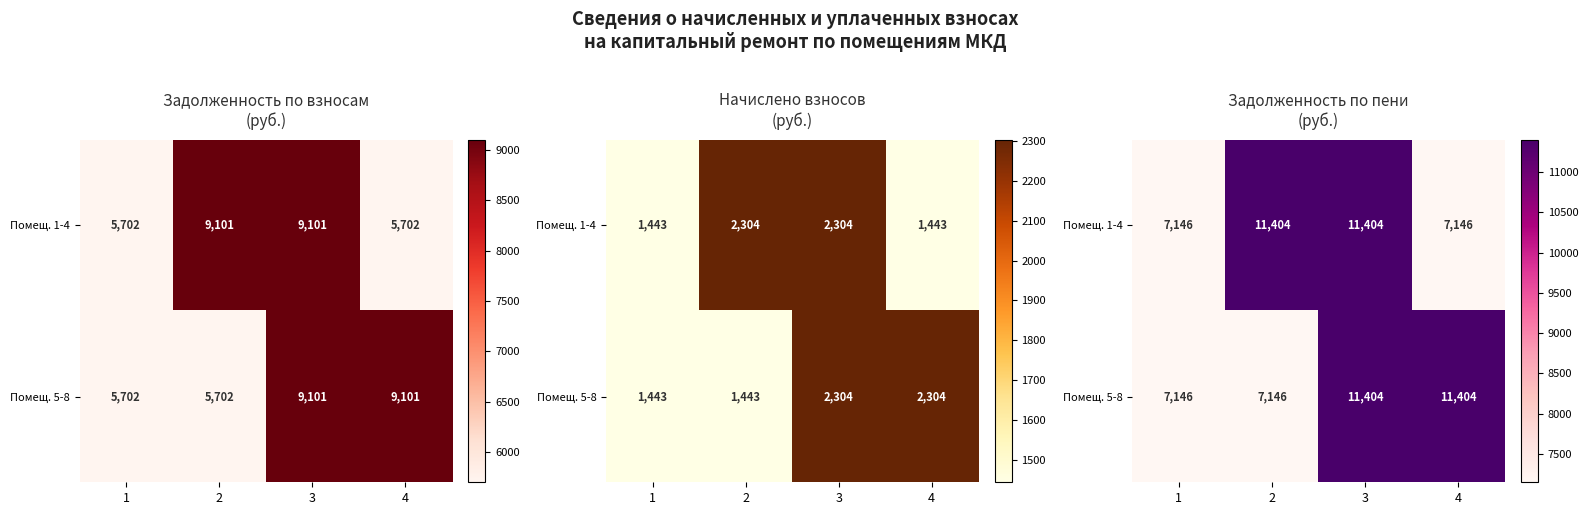

The value of Помещ. 1-4 at 3 is 11404.4. True or false?

True